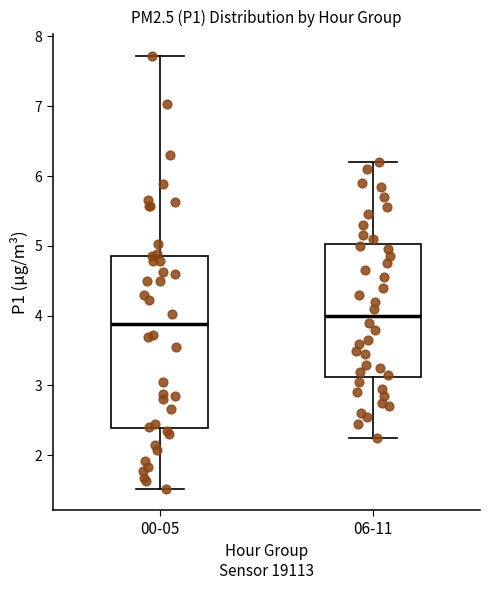

Reading left to right, transcribe this box plot: for each box, give where its median line is, the range the box spans, and where its two whiskers end, as read against the y-axis. The values are not printed on the chart, so give them approximately, as read against the axis.

00-05: median 3.9, box 2.4 to 4.9, whiskers 1.5 to 7.7
06-11: median 4.0, box 3.1 to 5.0, whiskers 2.3 to 6.2